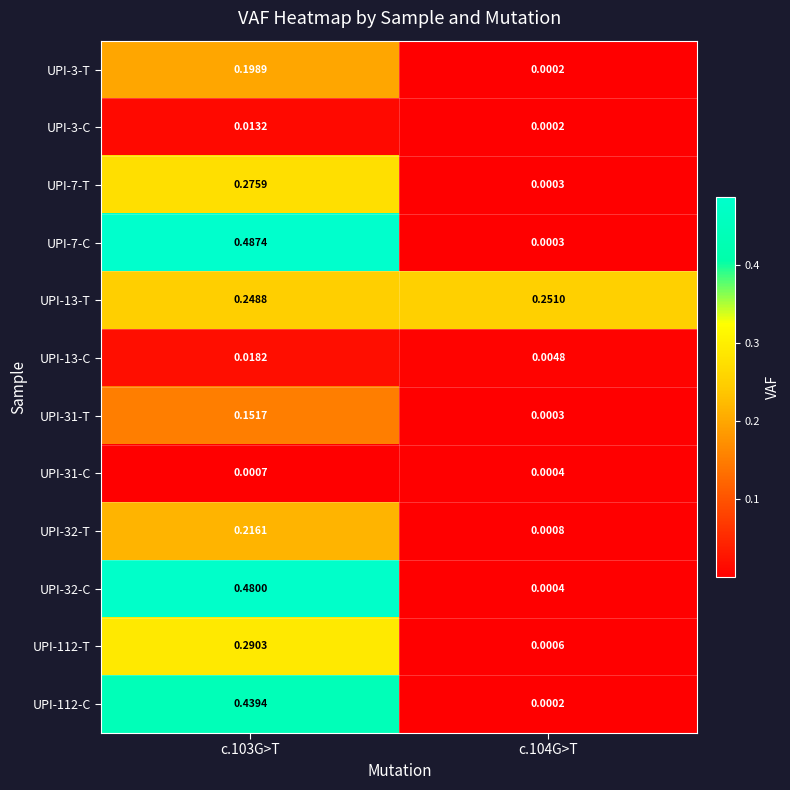

How many categories are shown in the chart?

2